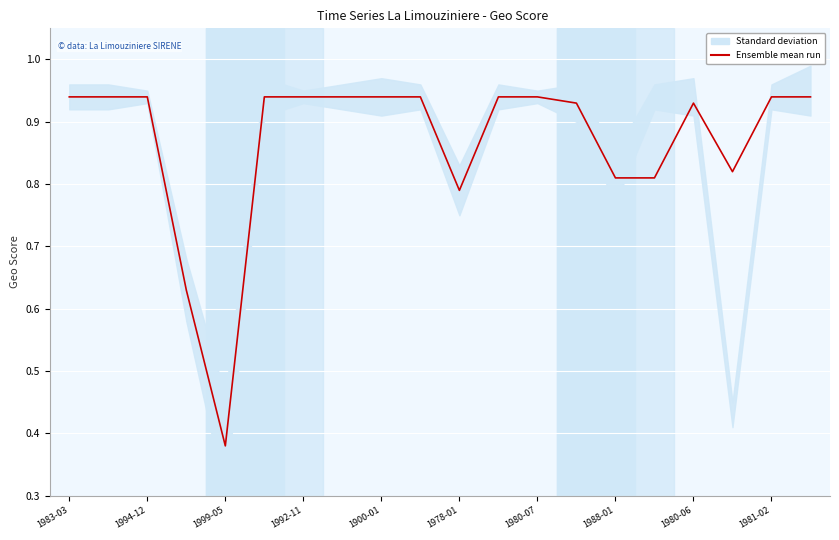

How many categories are shown in the chart?

20